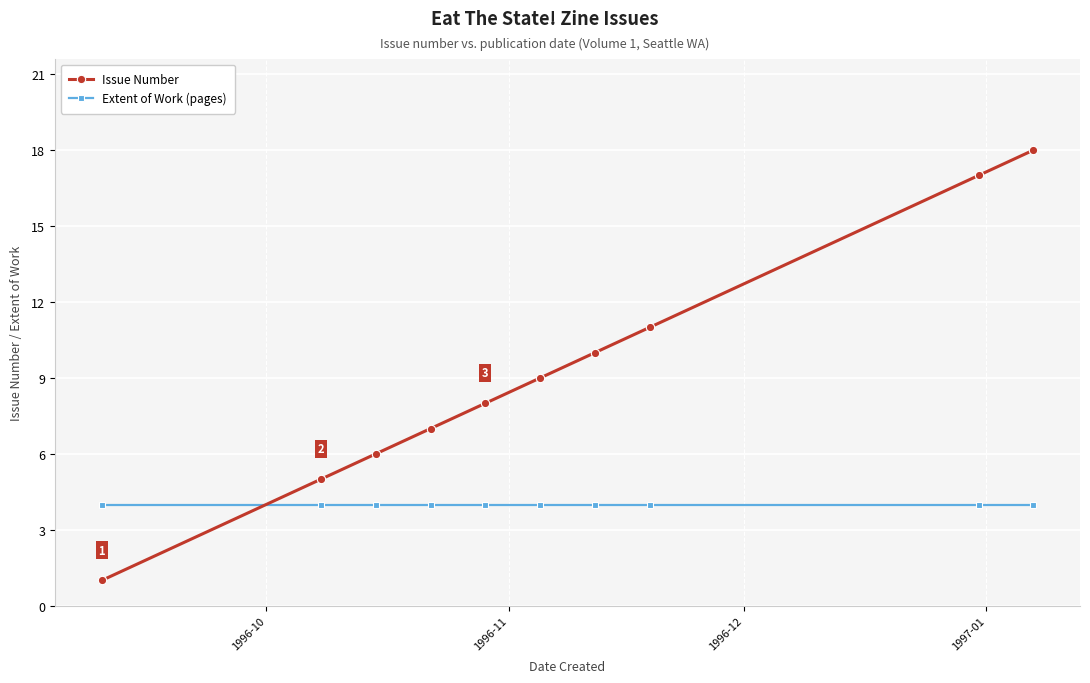

List the series in order of their overall mean, highest first.

Issue Number, Extent of Work (pages)